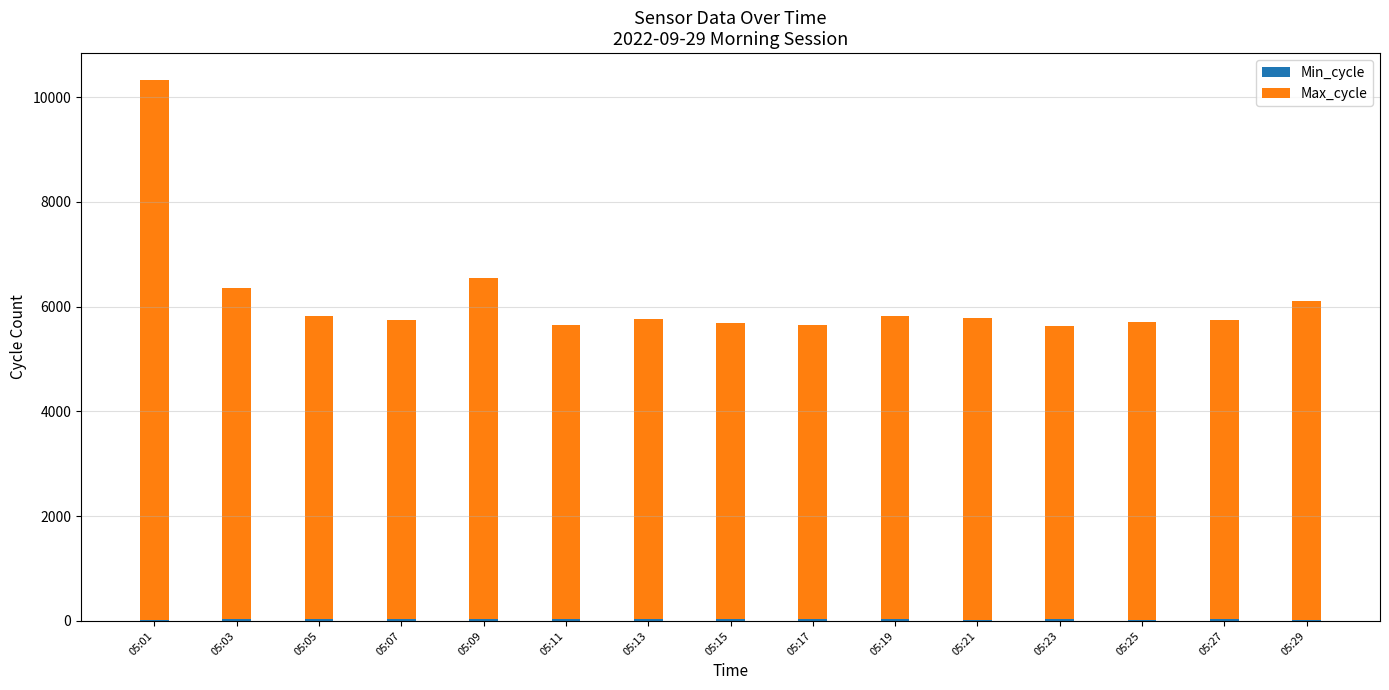

How many categories are shown in the chart?

15